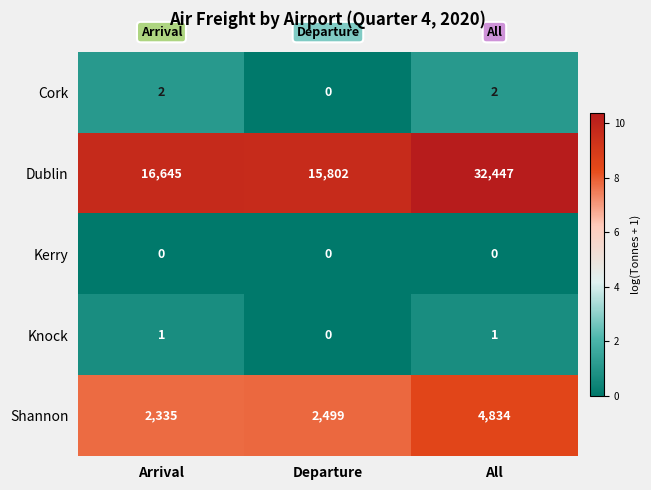

Which series has the widest spread of values?

Dublin